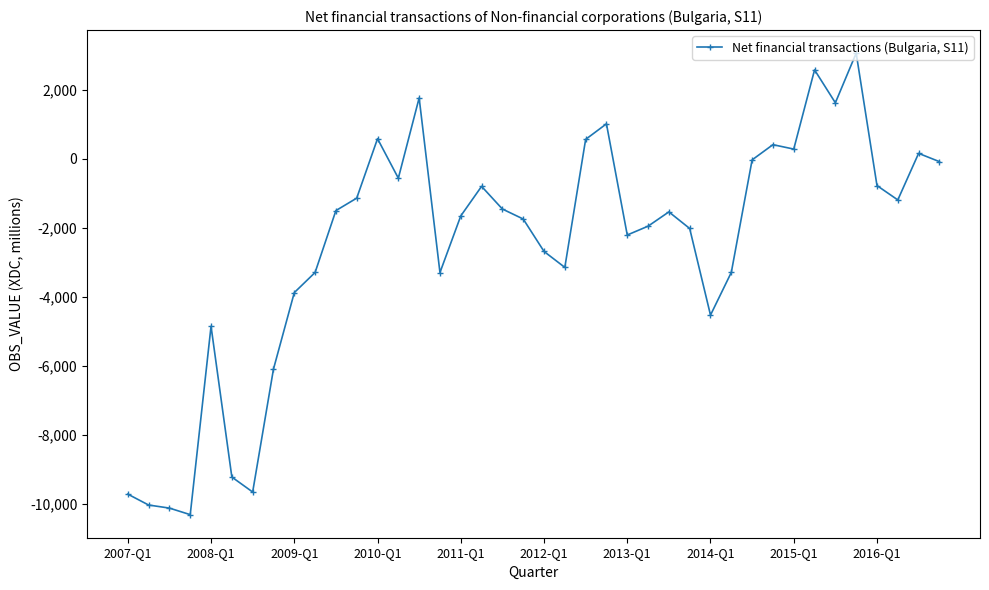

Does the chart have visible grid lines?

No